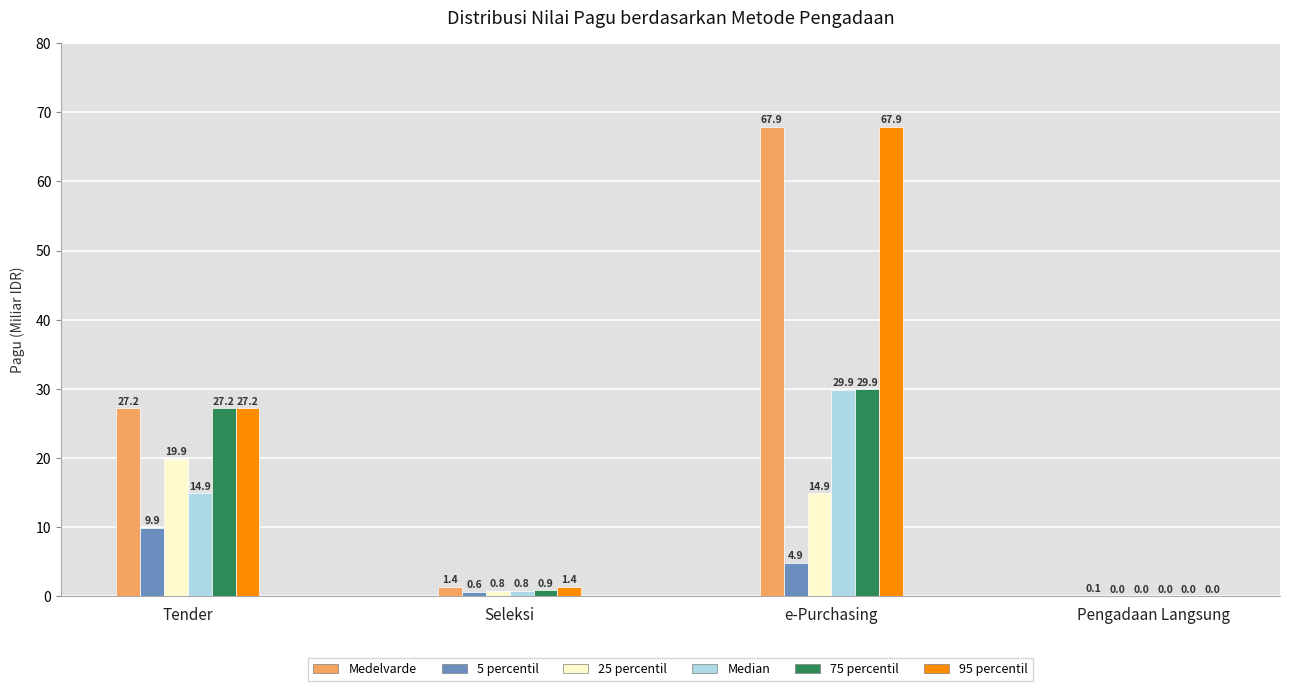

Between e-Purchasing and Pengadaan Langsung, which series saw the biggest shift?

95 percentil